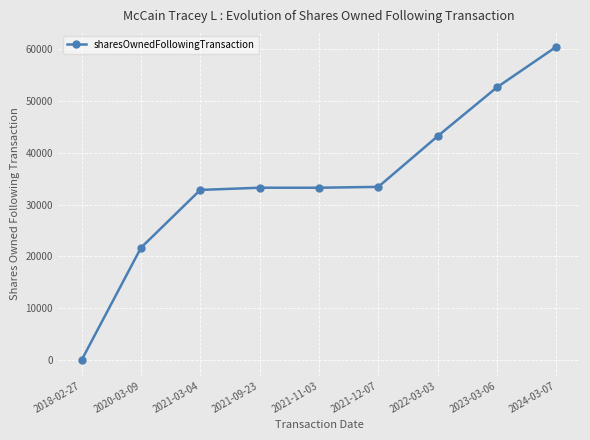

The value at 2021-12-07 is 45636. True or false?

False